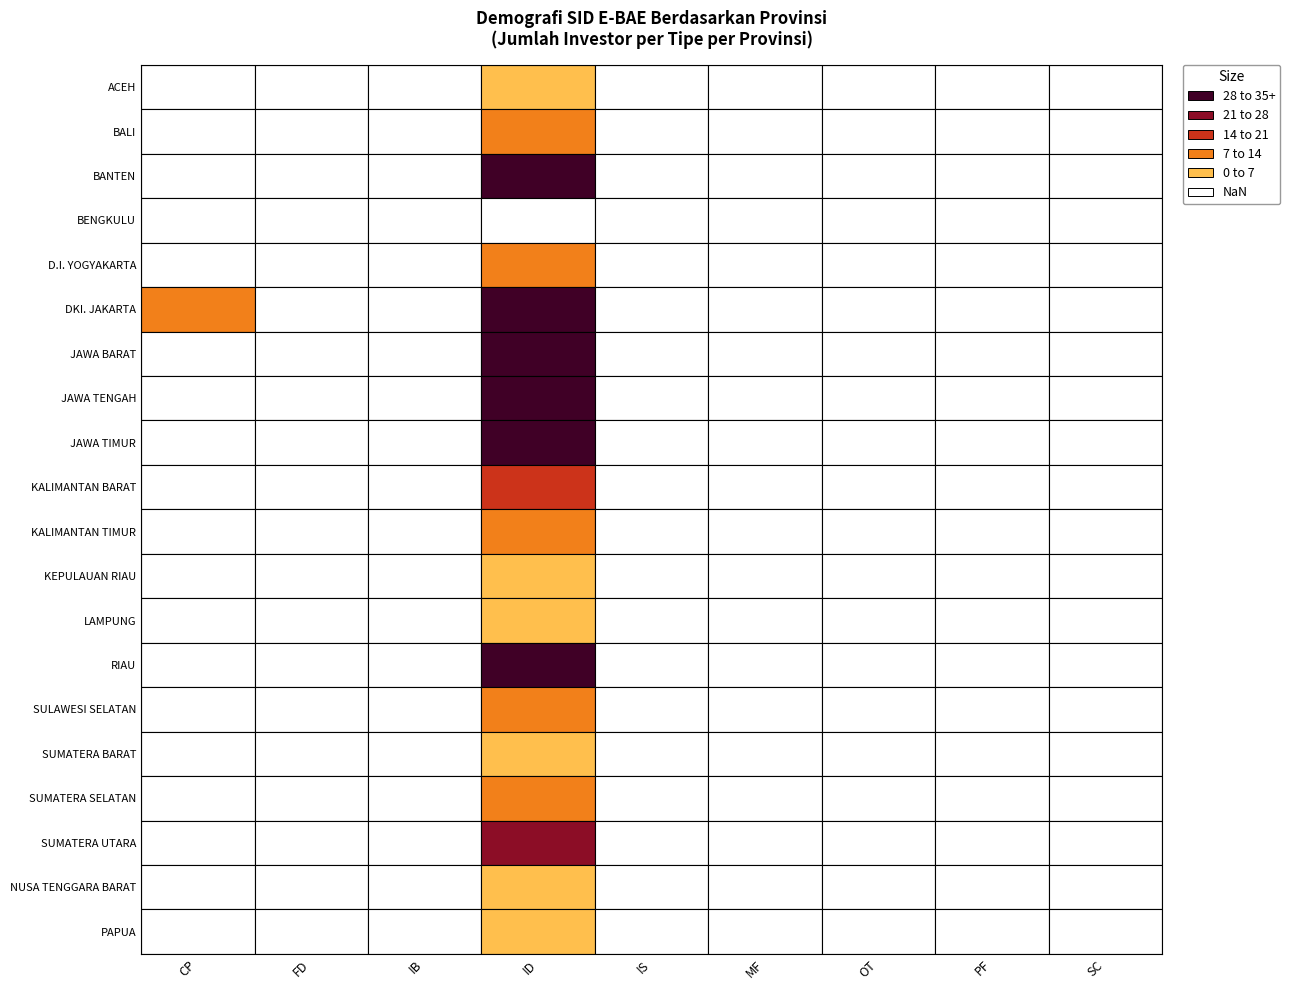

Rank the categories by BALI value from lowest to highest.

CP, FD, IB, IS, MF, OT, PF, SC, ID